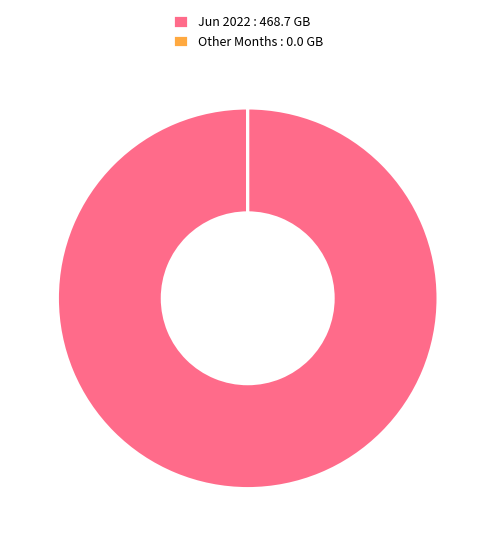

Which category has the biggest portion of the pie?

Jun 2022 : 468.7 GB